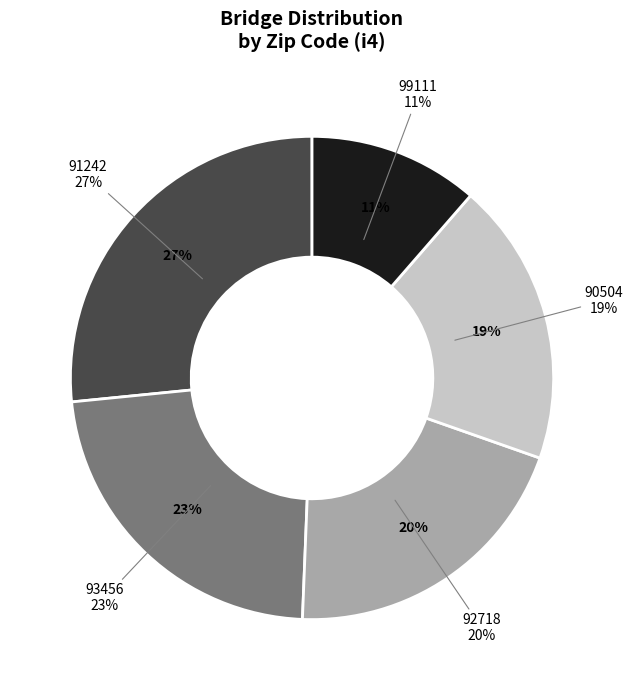

Which category has the smallest portion of the pie?

99111